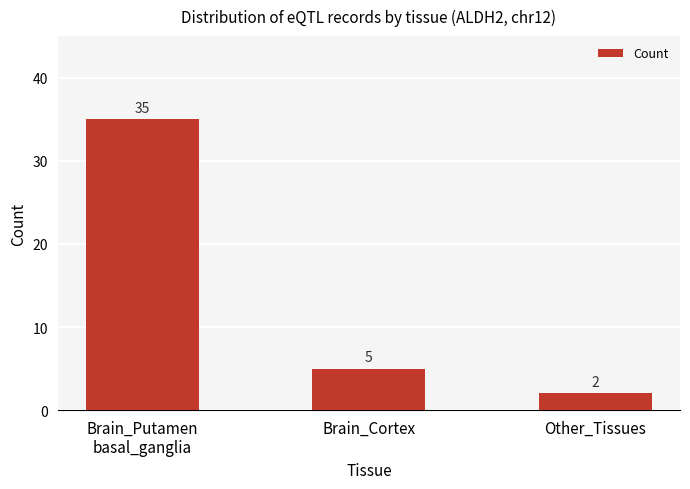

At which category does the chart reach its peak across all series?

Brain_Putamen
basal_ganglia